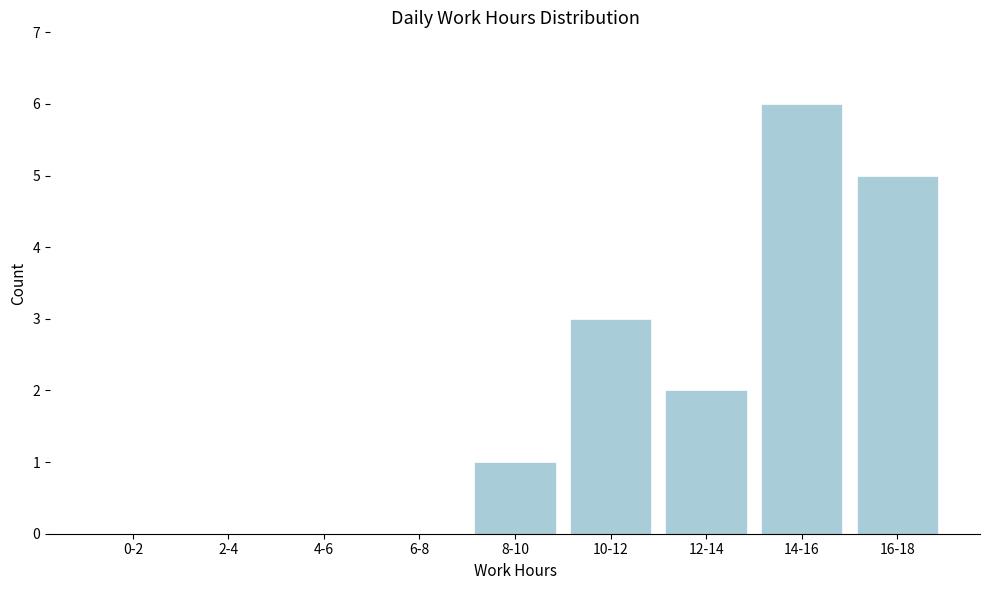

Reading left to right, what are all the values shown in this chart?

0-2=0	2-4=0	4-6=0	6-8=0	8-10=1	10-12=3	12-14=2	14-16=6	16-18=5